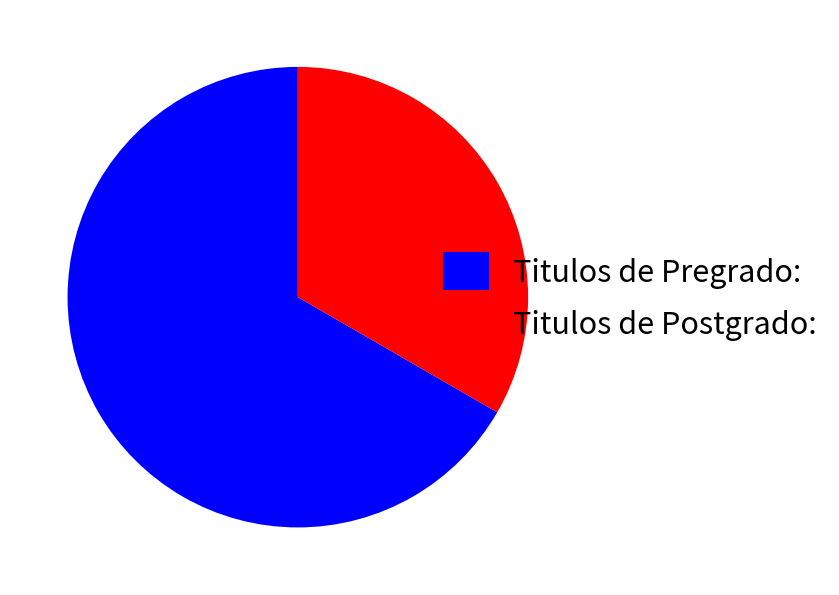

Does any single category account for the majority?

Yes